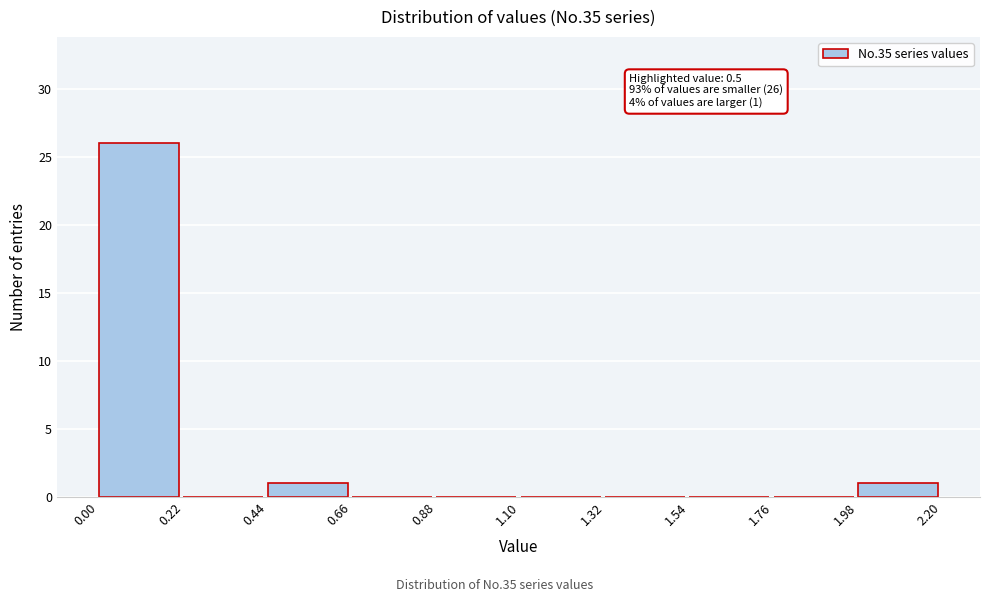

Over which range of the x-axis is the bar tallest?

0.00 to 0.22